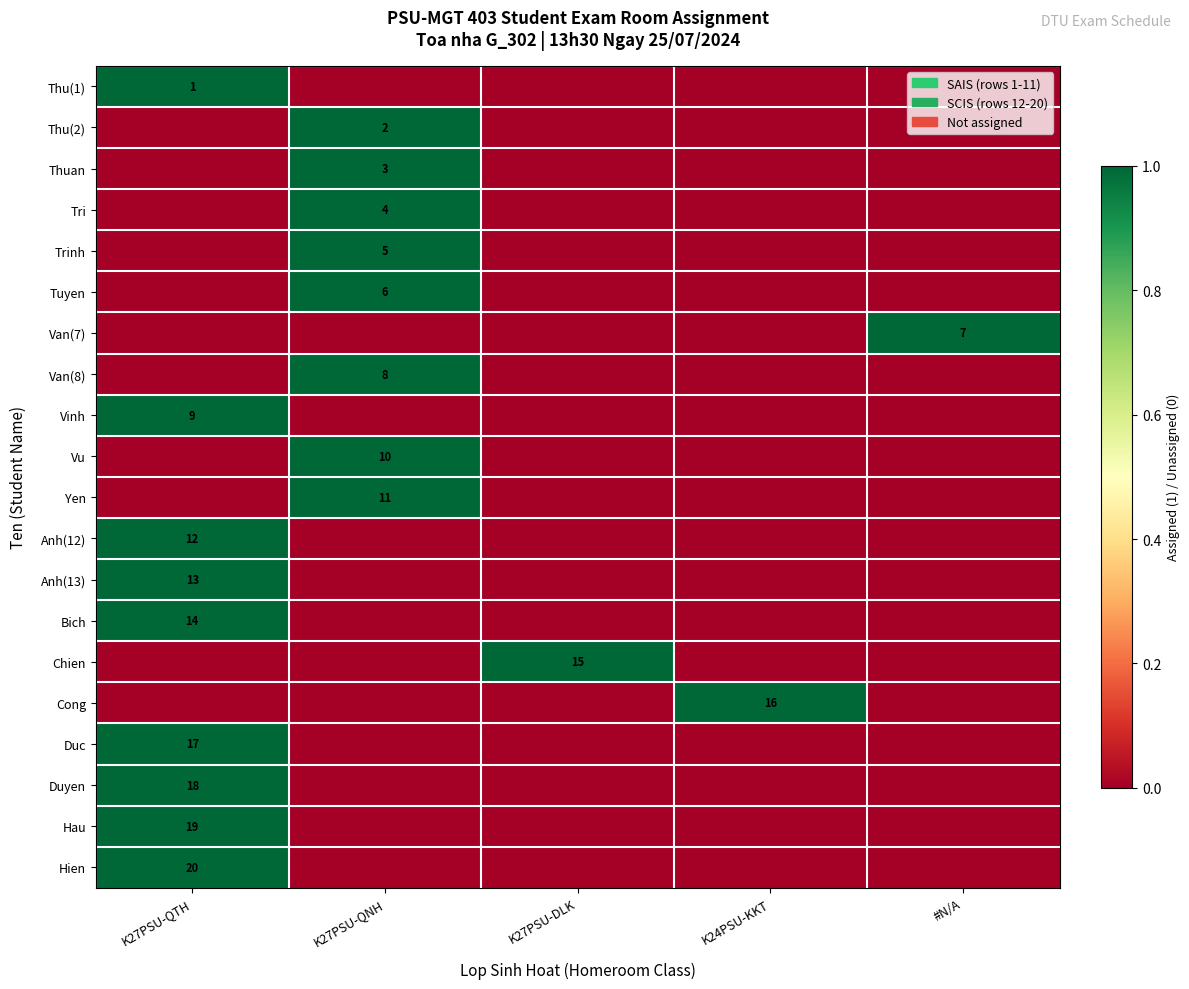

Count the number of categories in the chart.

5